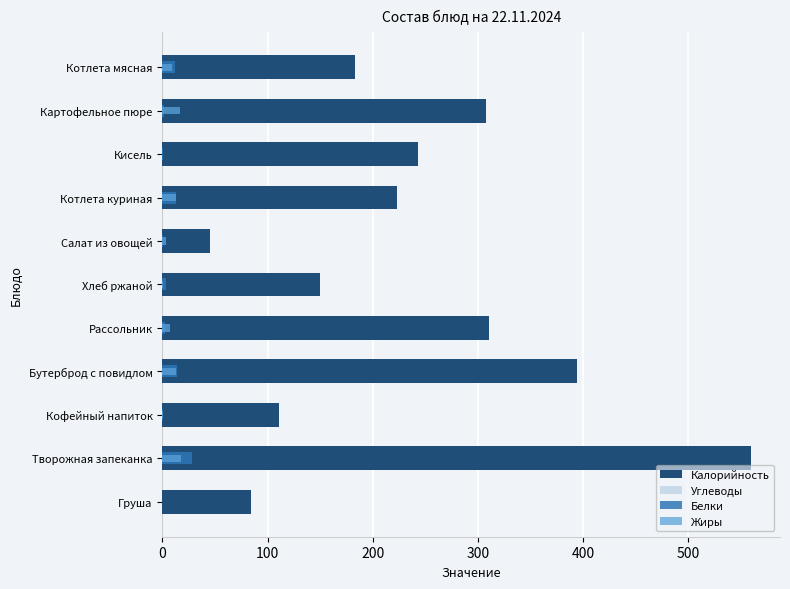

What position from the right is Груша?

11